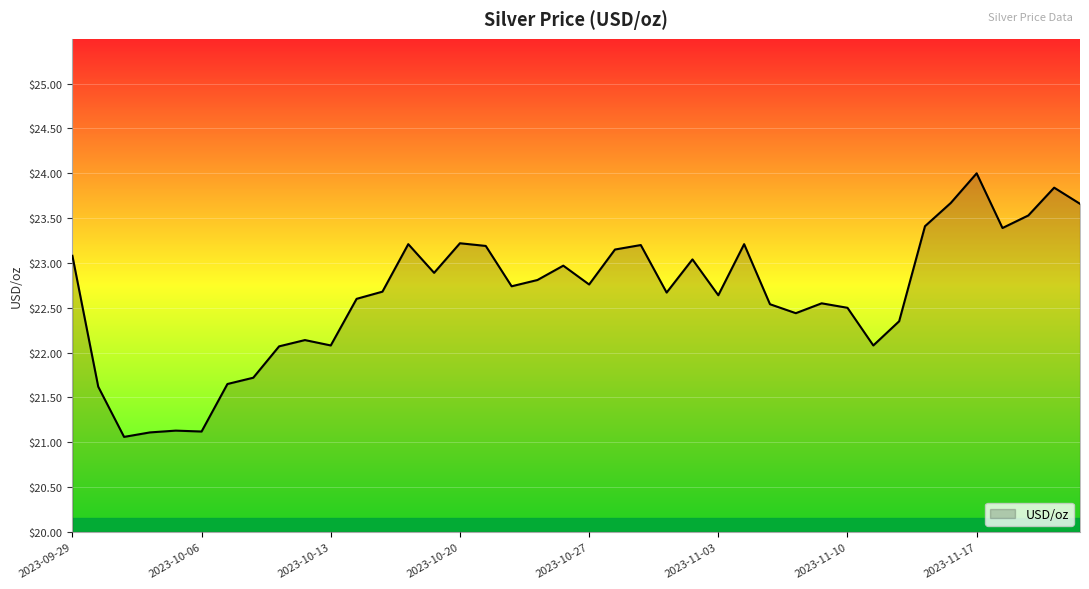

What is the greatest value displayed?

24.0